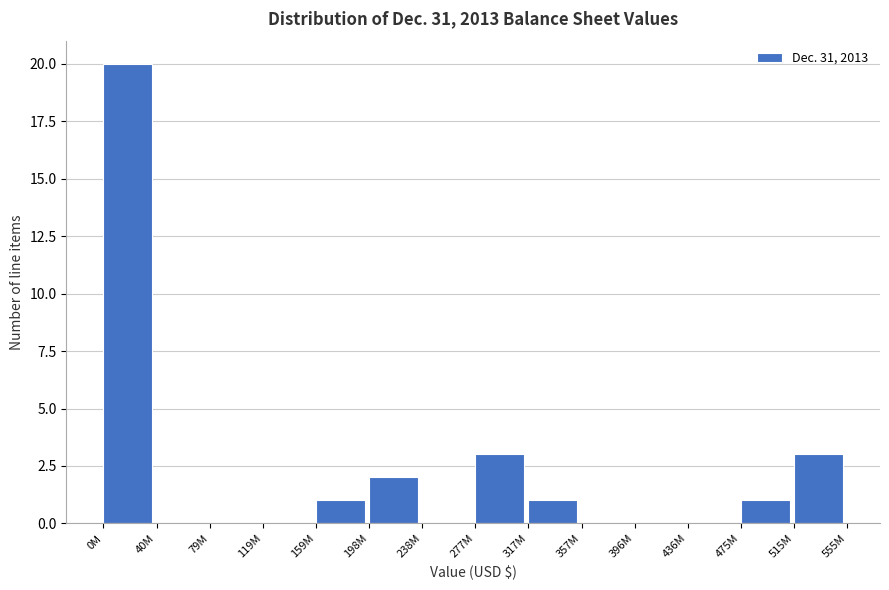

Reading left to right, list all the values displayed in this chart.

0M=20	40M=0	79M=0	119M=0	159M=1	198M=2	238M=0	277M=3	317M=1	357M=0	396M=0	436M=0	475M=1	515M=3